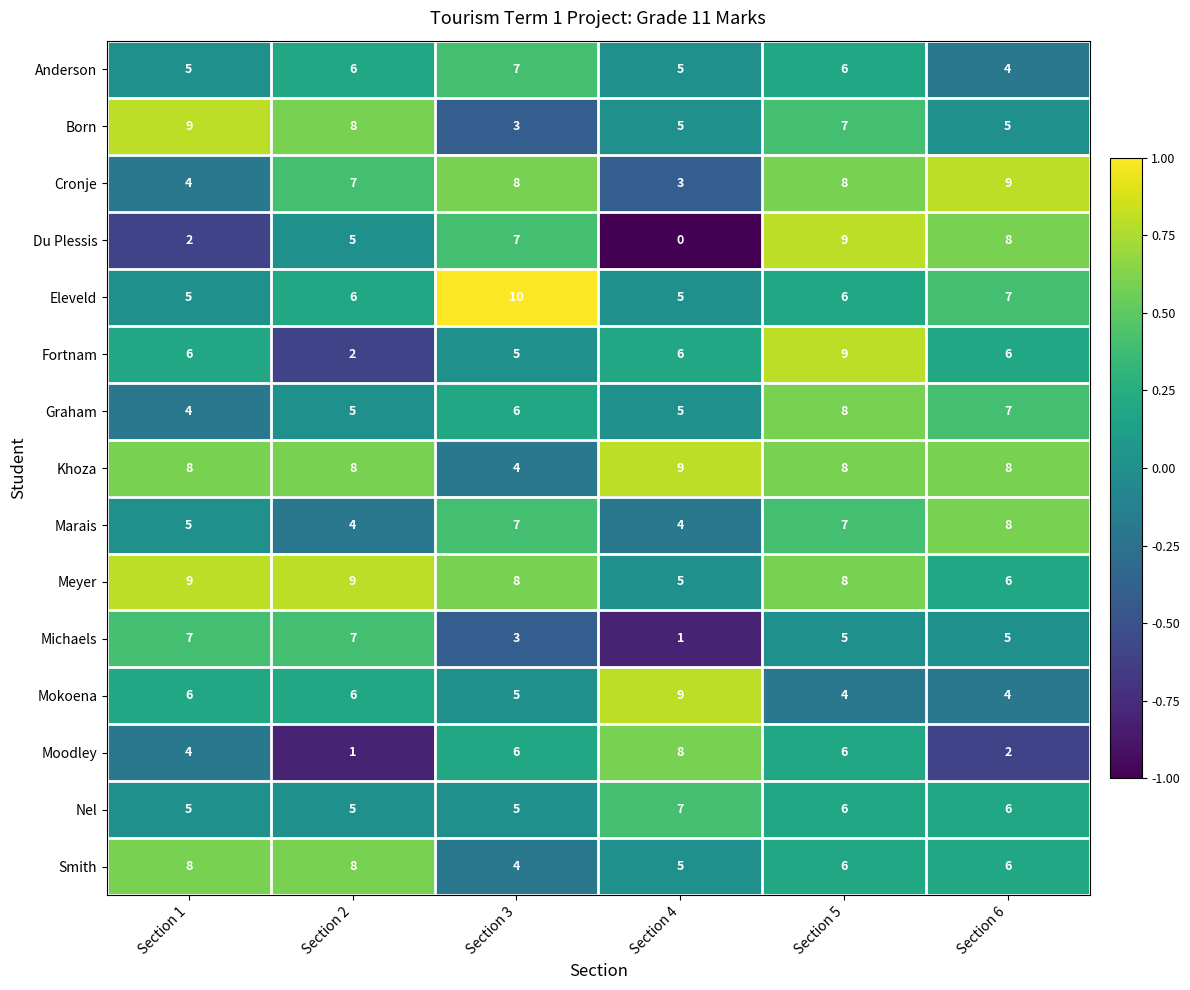

Which label corresponds to the largest value in the chart?

Section 3